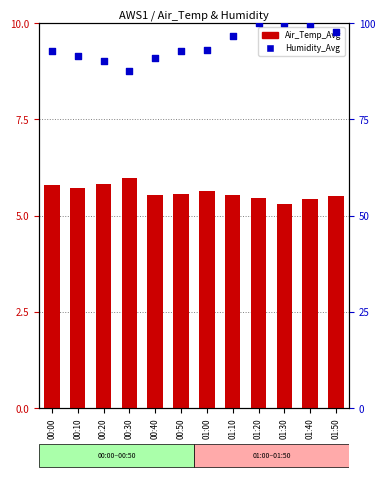

Which series reaches the minimum Y coordinate?

Air_Temp_Avg